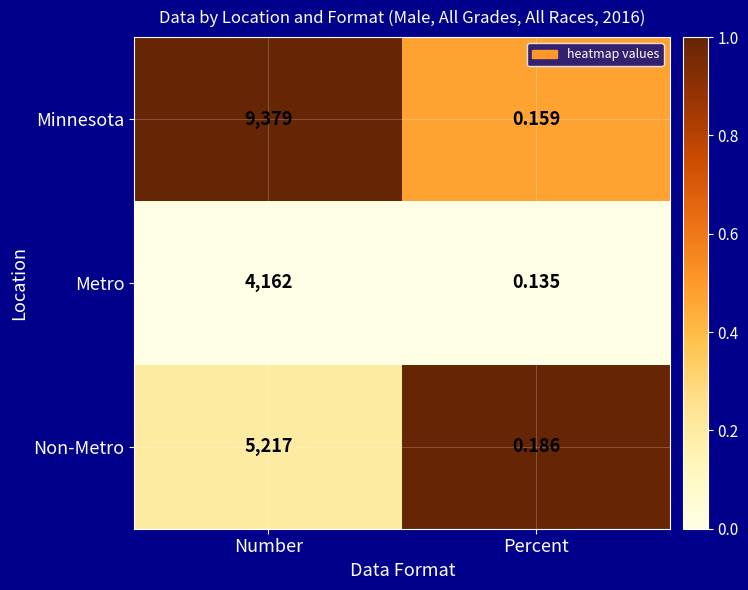

Which series has the largest total across all categories?

Minnesota